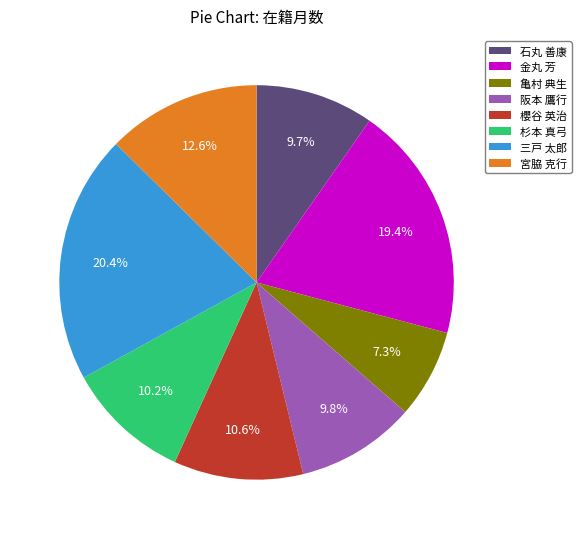

How many segments does this pie chart have?

8